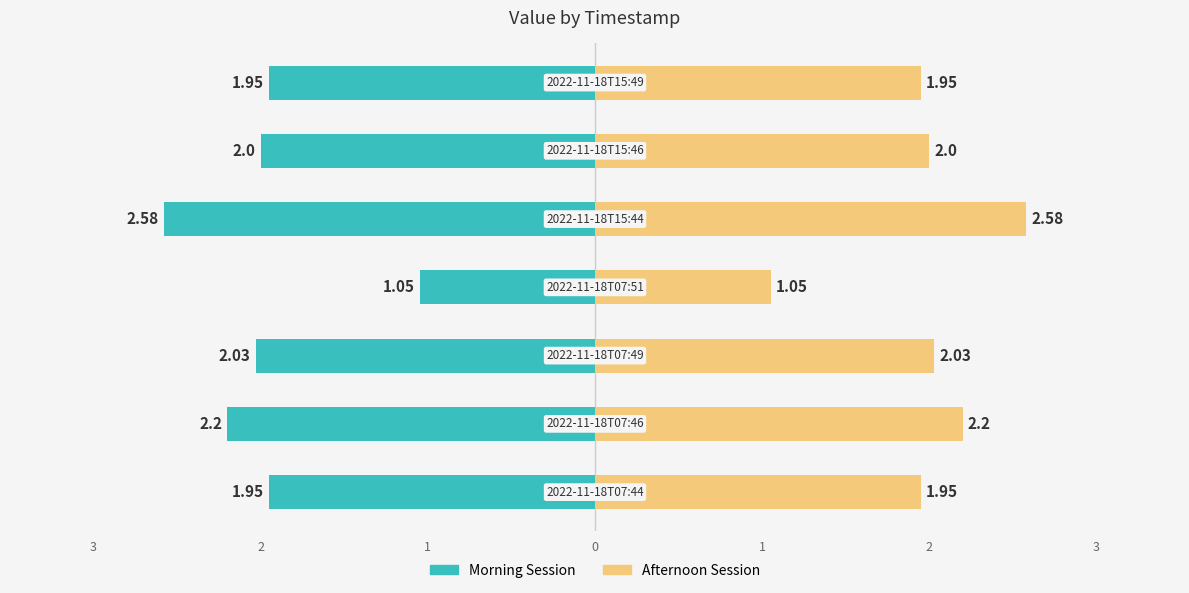

How many series are shown in this chart?

2